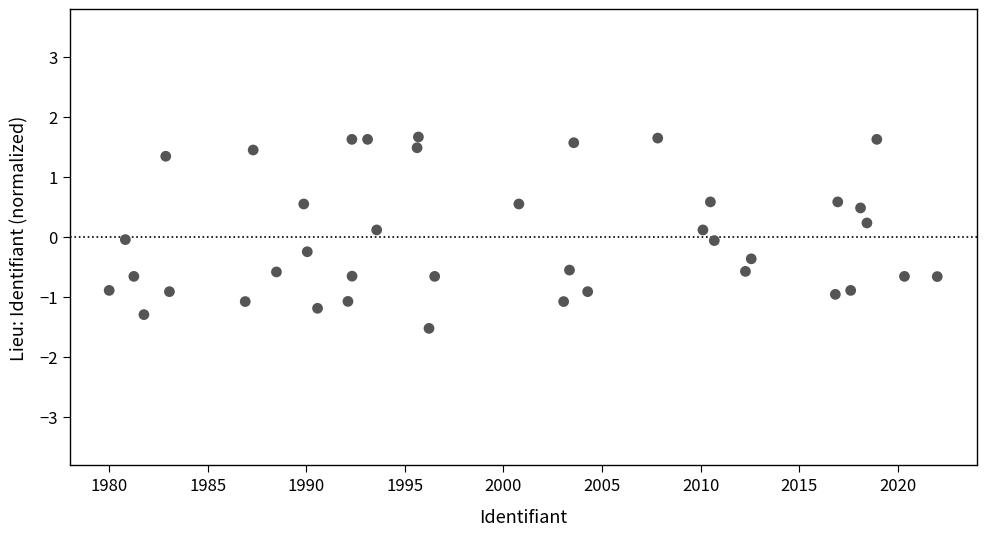

What is the range of X values (max minus min)?

42.0